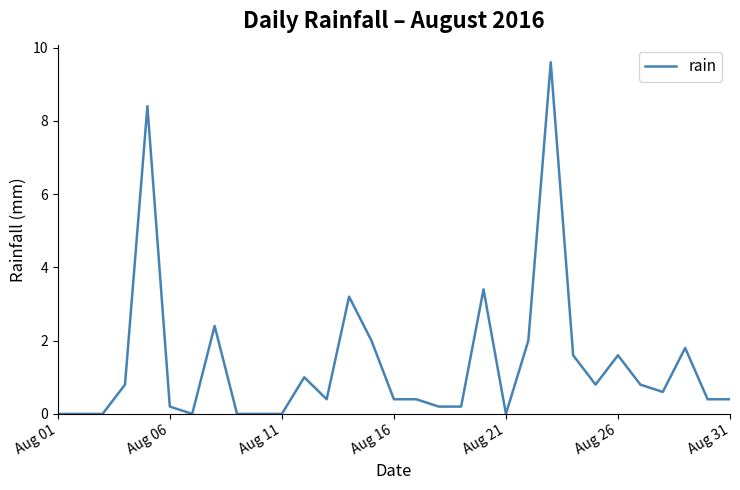

What is the maximum value shown in the chart?

9.6